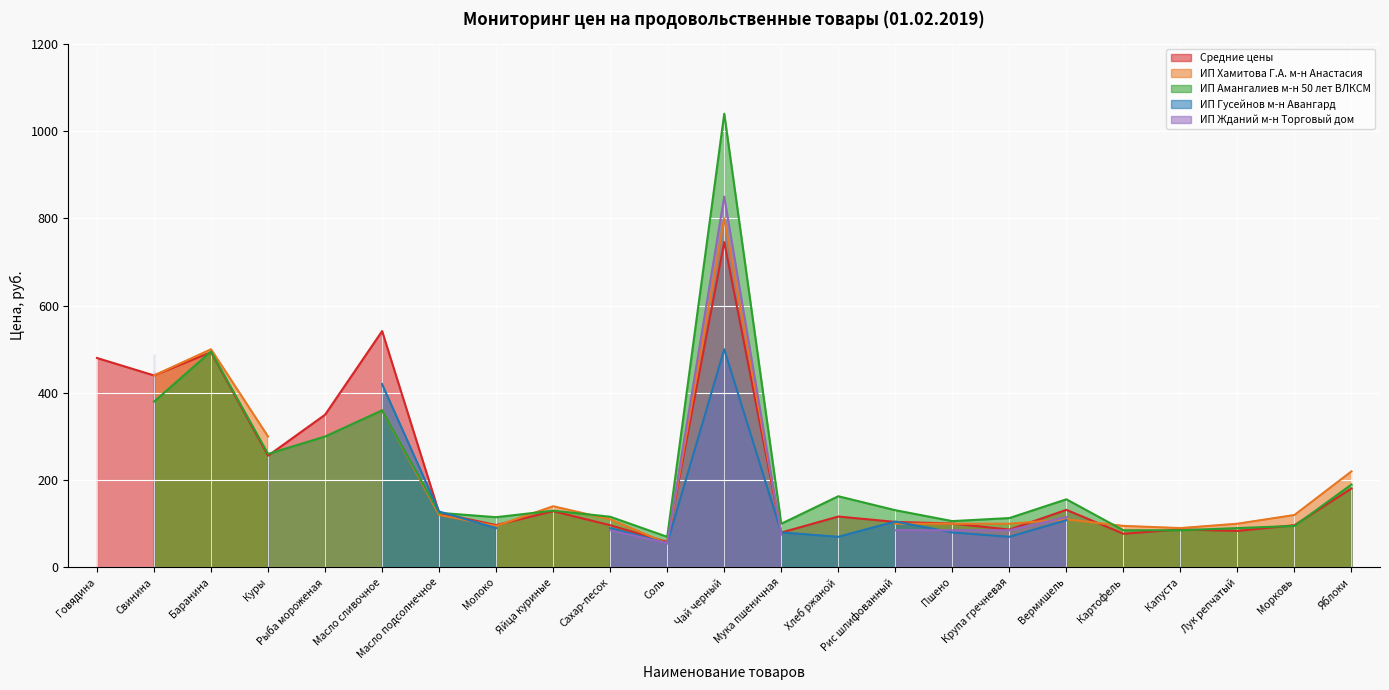

What is the sum of all ИП Амангалиев м-н 50 лет ВЛКСМ values?

4705.0